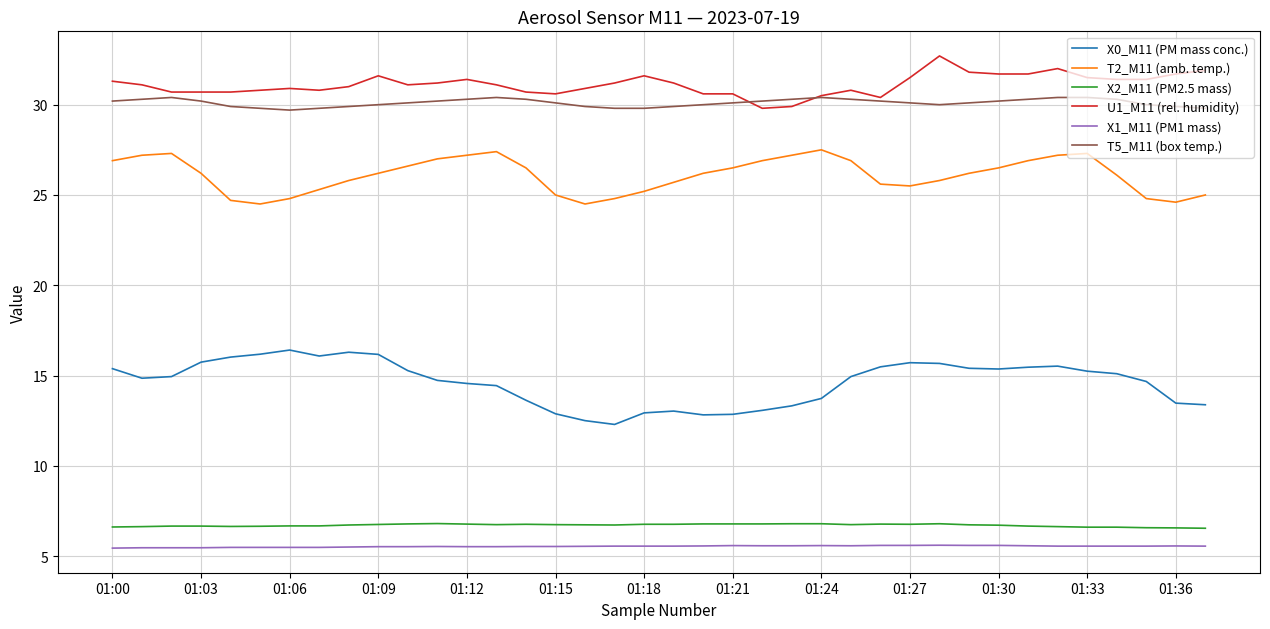

At how many categories does at least one series exceed 7?

38